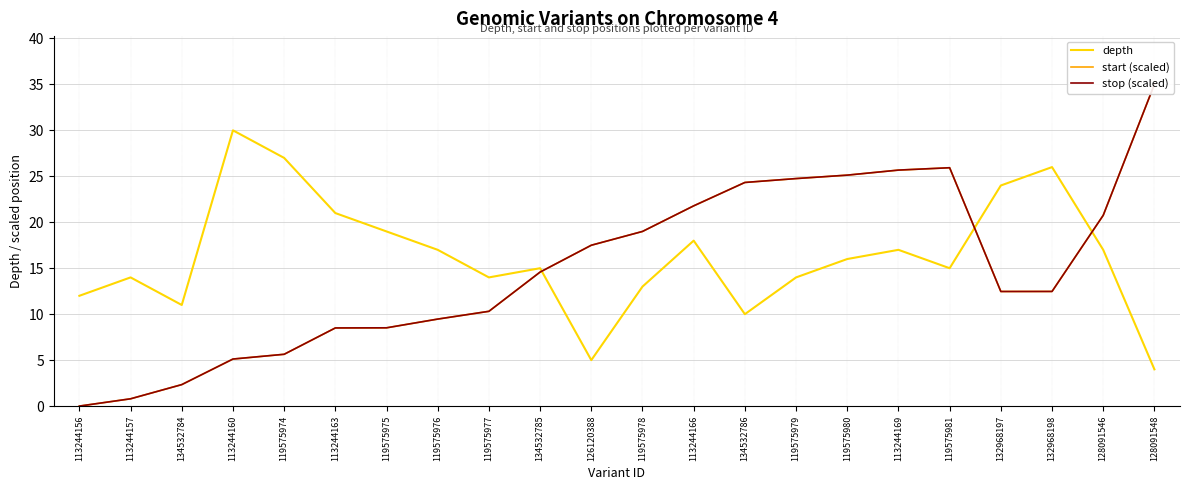

What is the sum of the depth values at 132968197 and 113244169?

41